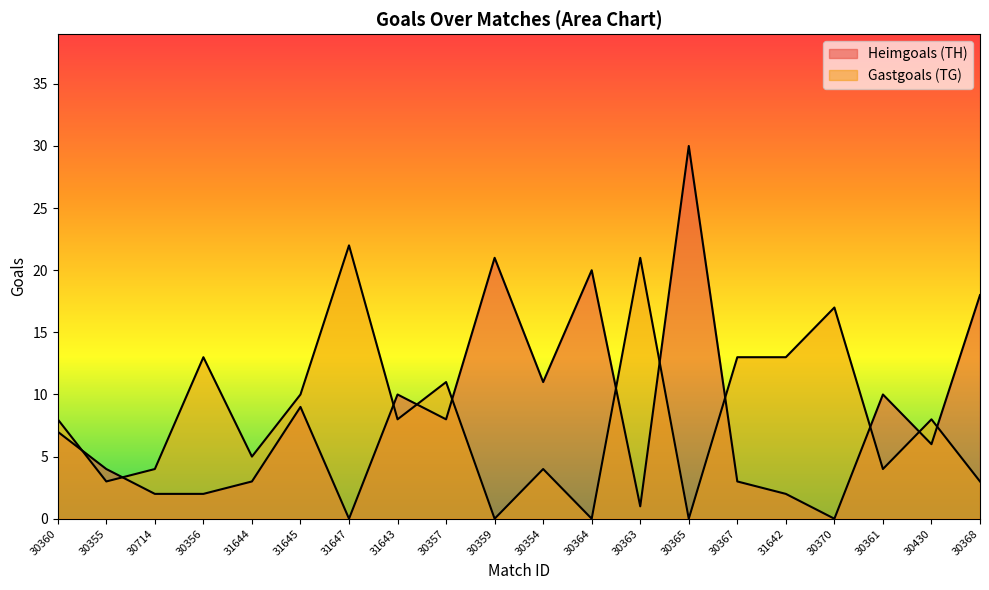

Between 31647 and 30365, which series saw the biggest shift?

Heimgoals (TH)